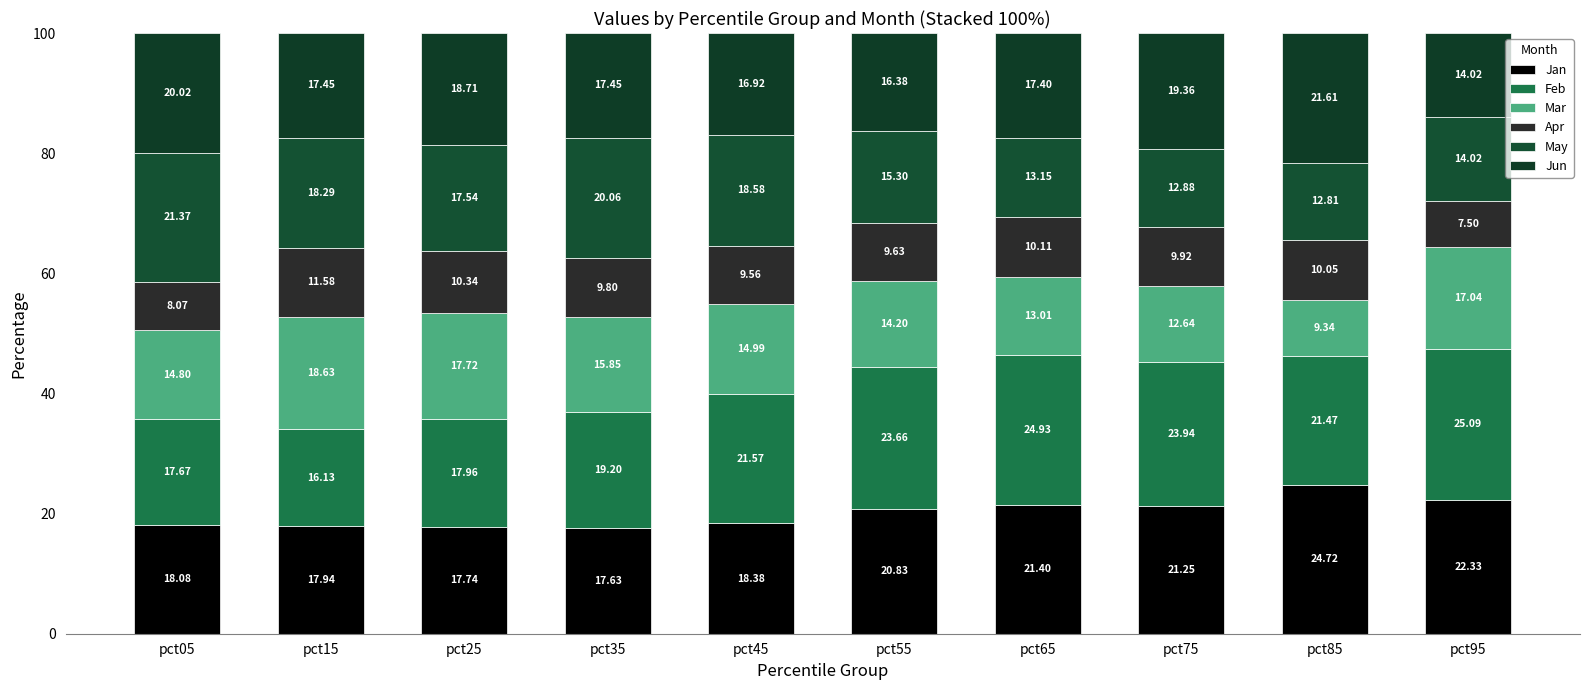

At pct85, list the series in order from smallest to largest.

Mar, Apr, May, Feb, Jun, Jan